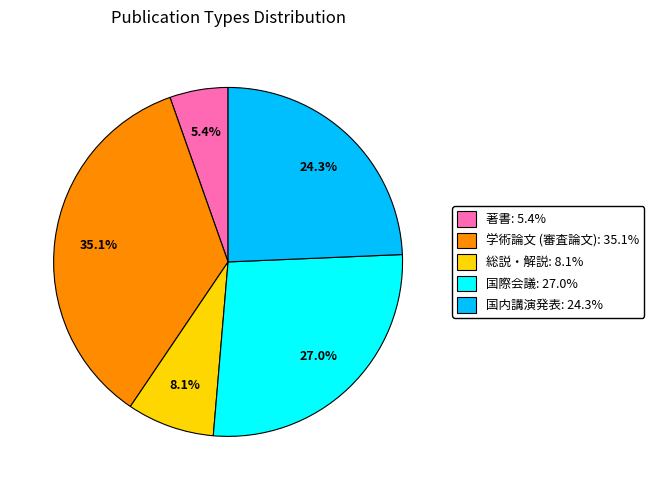

True or false: 国内講演発表 accounts for 17% of the total.

False